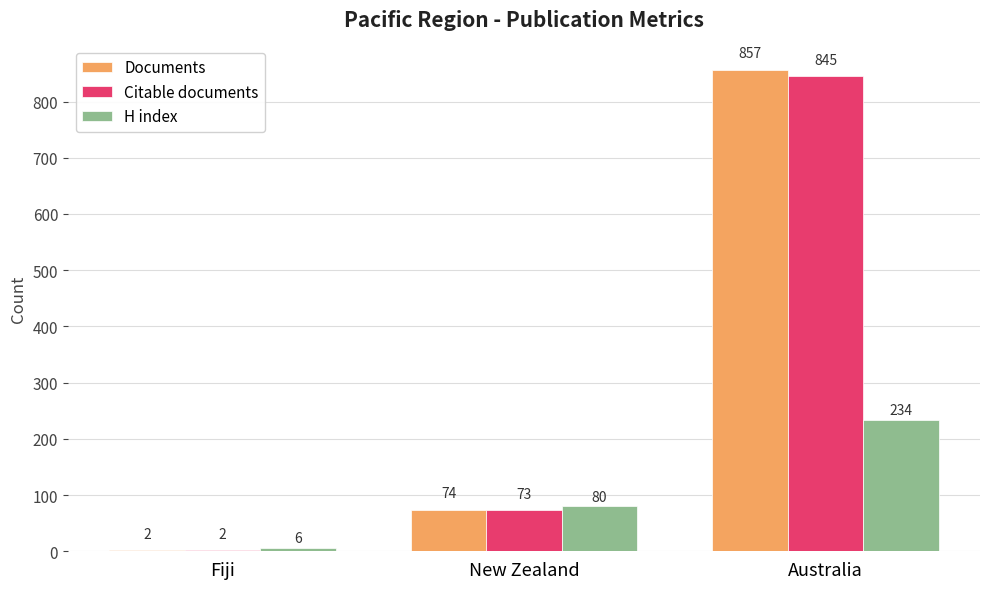

Count the number of data series in this chart.

3